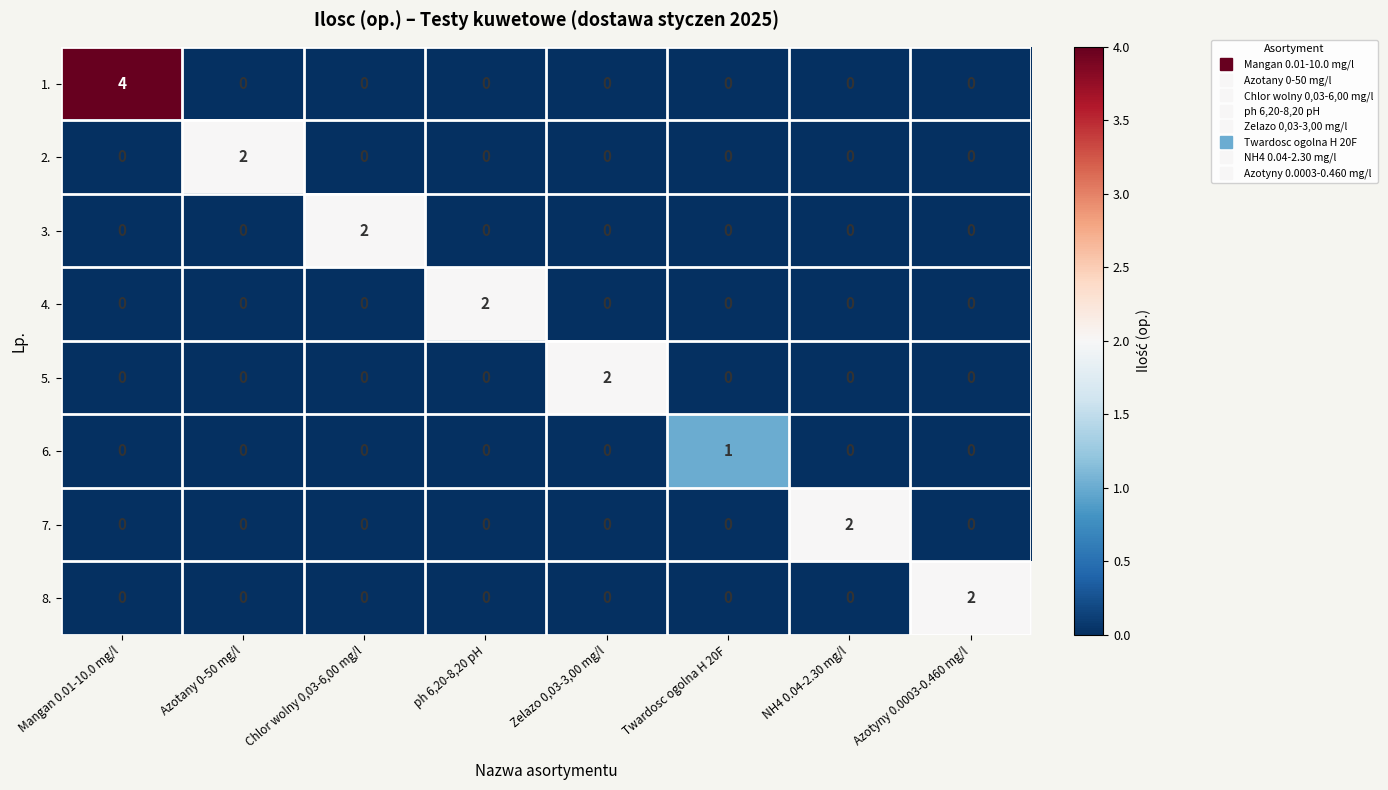

Count the number of data series in this chart.

8